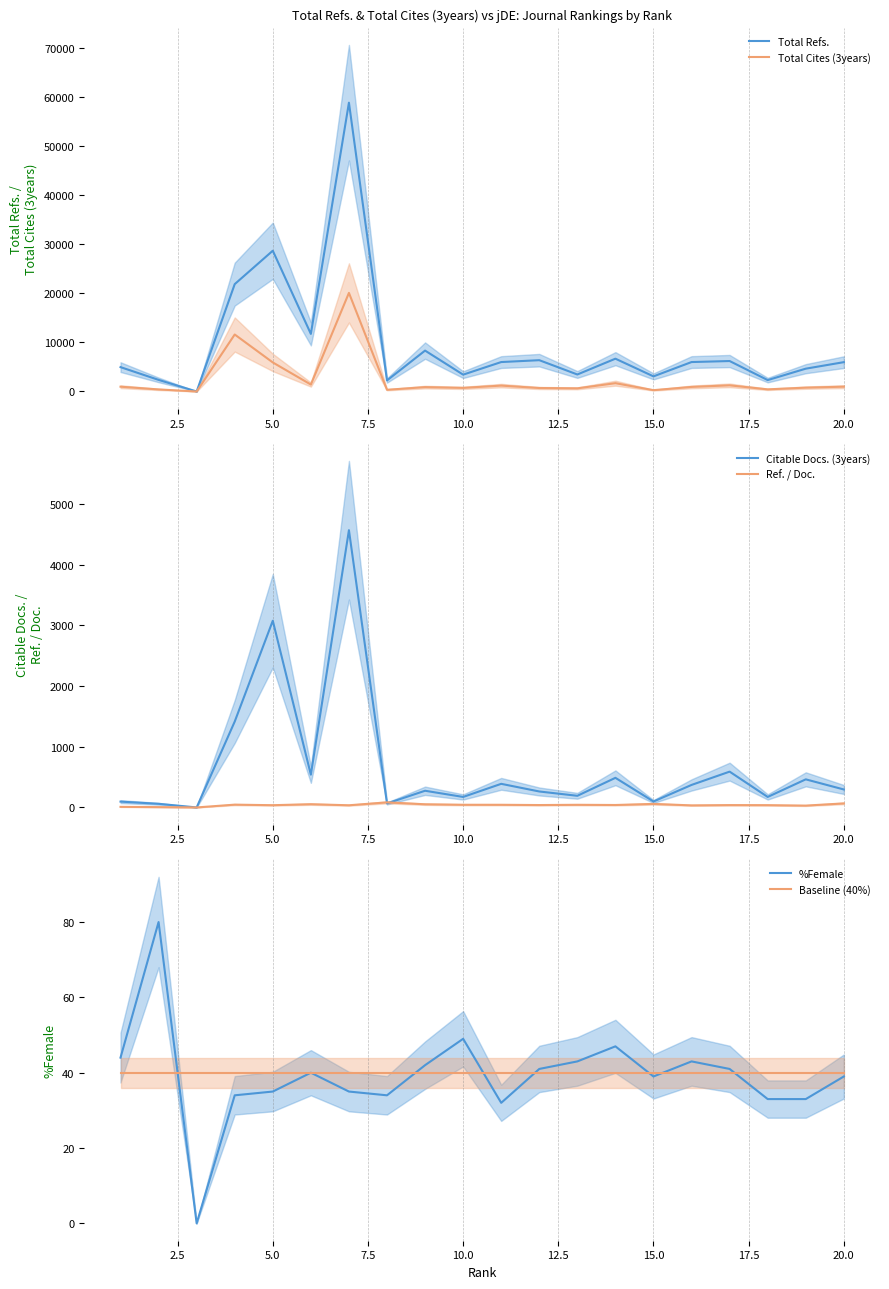

True or false: Ref. / Doc. and Total Refs. intersect in this chart.

False